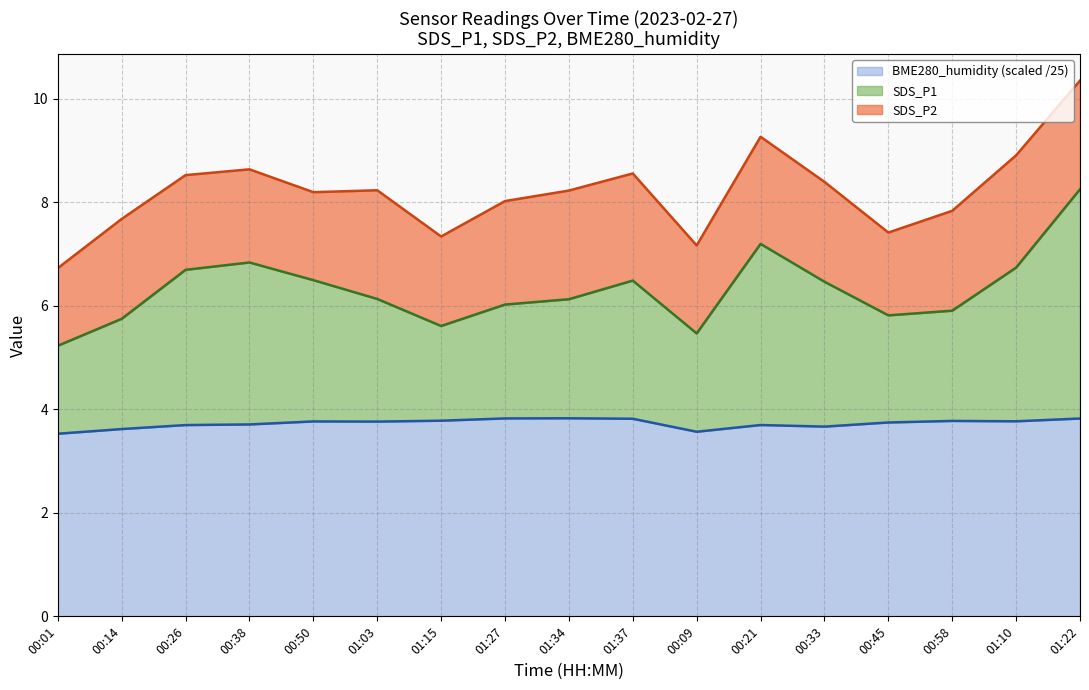

List the labels in order of BME280_humidity value, smallest first.

00:01, 00:09, 00:14, 00:33, 00:26, 00:21, 00:38, 00:45, 01:03, 00:50, 01:10, 00:58, 01:15, 01:37, 01:22, 01:27, 01:34